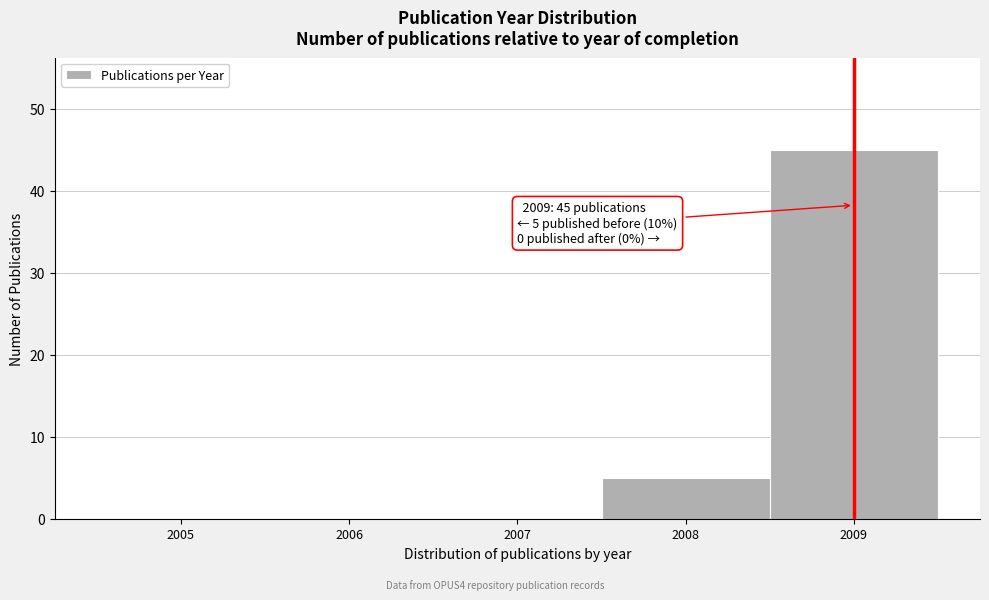

Reading left to right, transcribe all the data shown in this chart.

2005=0	2006=0	2007=0	2008=5	2009=45